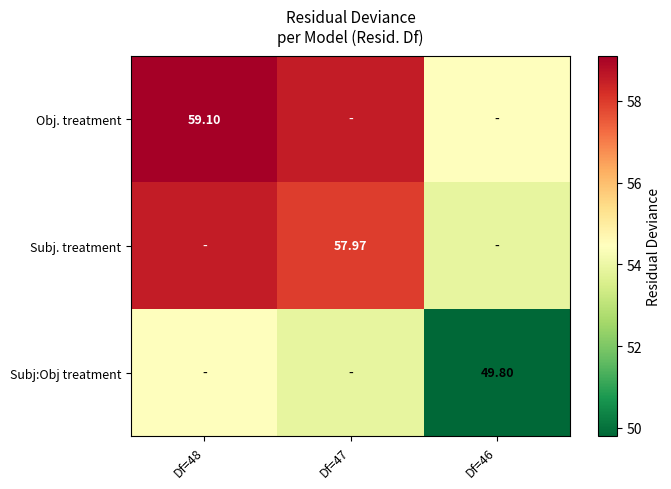

At how many categories does at least one series exceed 58?

2